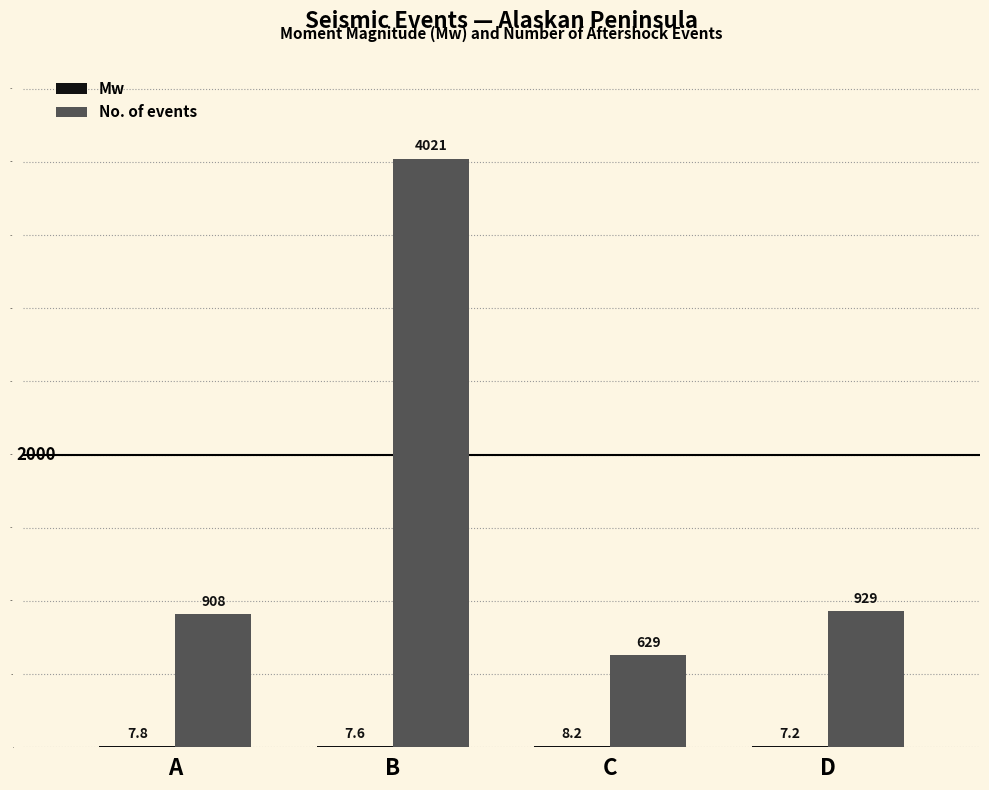

The No. of events series shows 929.0 at D. True or false?

True